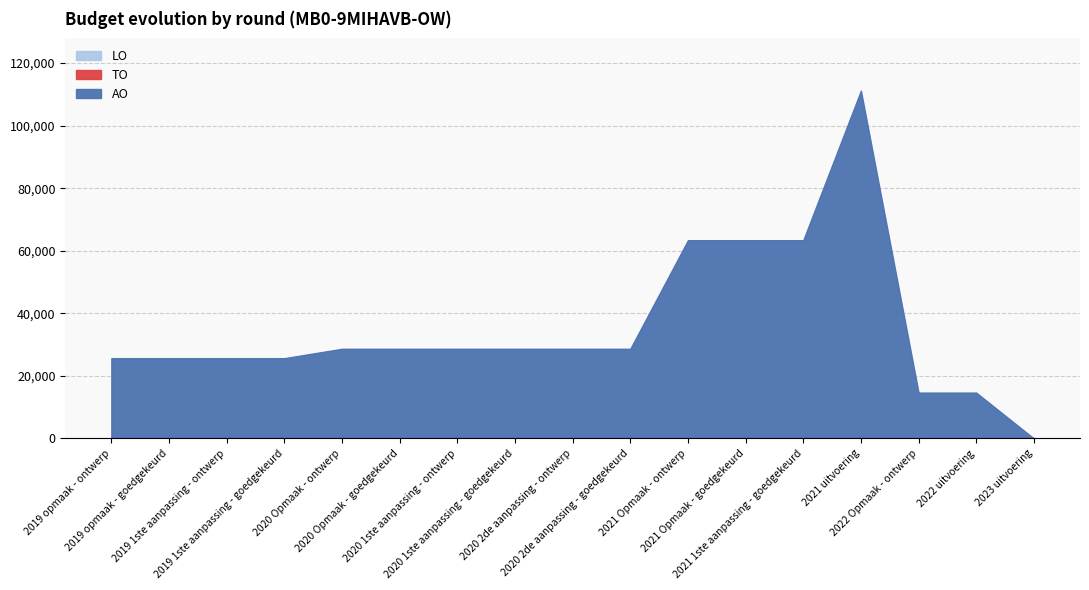

What is the label of the 4th point from the right?

2021 uitvoering